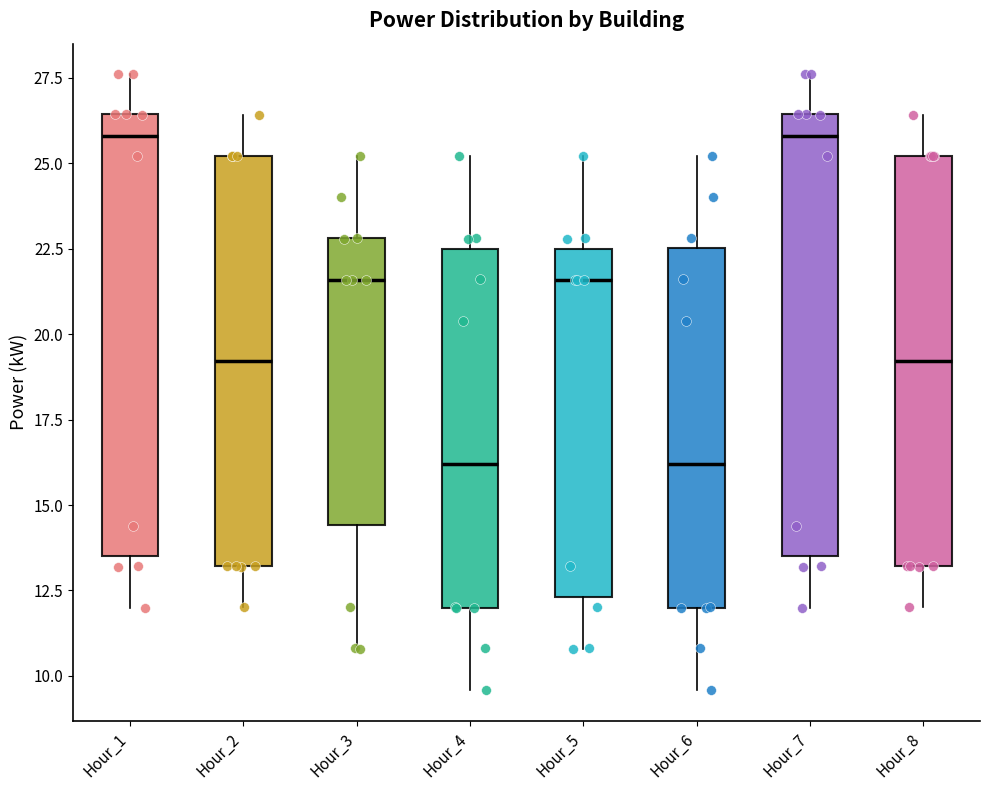

Reading left to right, read every box against the y-axis: the position of its median line, the range the box covers, and the ends of its whiskers. The values are not printed on the chart, so give them approximately, as read against the axis.

Hour_1: median 26.0, box 13.5 to 26.5, whiskers 12.0 to 27.5
Hour_2: median 19.0, box 13.0 to 25.0, whiskers 12.0 to 26.5
Hour_3: median 21.5, box 14.5 to 23.0, whiskers 11.0 to 25.0
Hour_4: median 16.0, box 12.0 to 22.5, whiskers 9.5 to 25.0
Hour_5: median 21.5, box 12.5 to 22.5, whiskers 11.0 to 25.0
Hour_6: median 16.0, box 12.0 to 22.5, whiskers 9.5 to 25.0
Hour_7: median 26.0, box 13.5 to 26.5, whiskers 12.0 to 27.5
Hour_8: median 19.0, box 13.0 to 25.0, whiskers 12.0 to 26.5